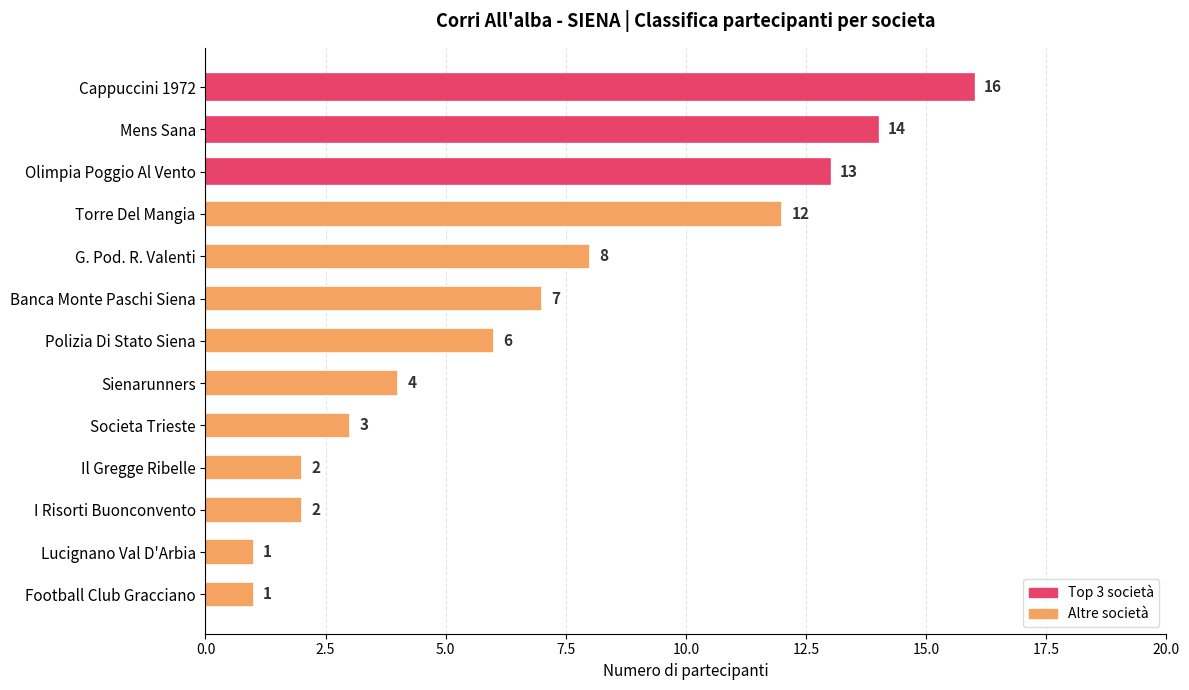

Are the bars horizontal?

Yes